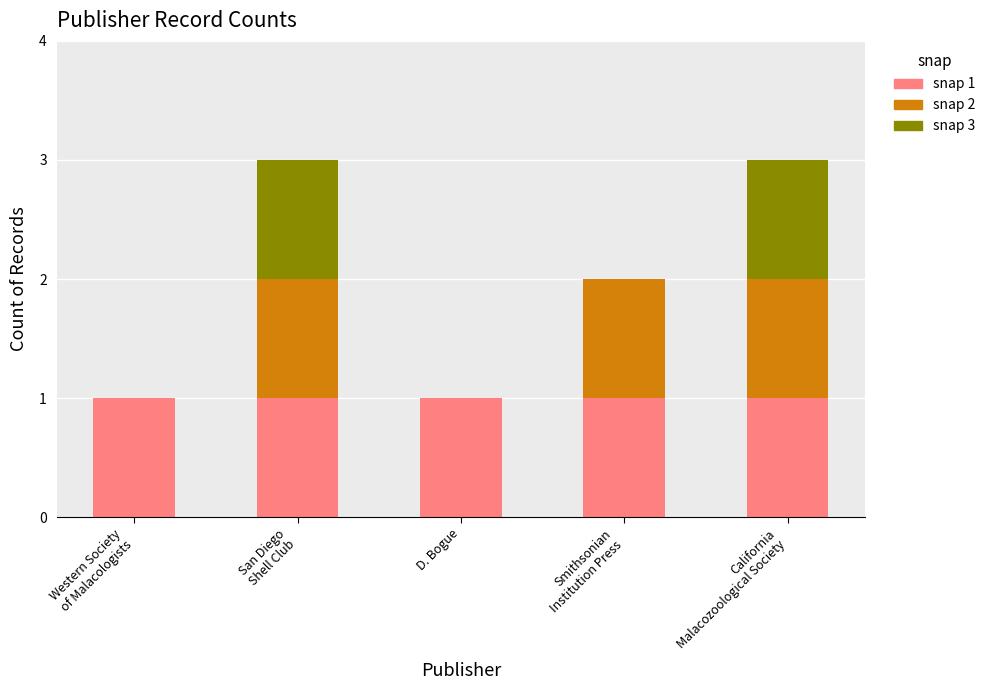

The value of snap 1 at D. Bogue is 1. True or false?

True